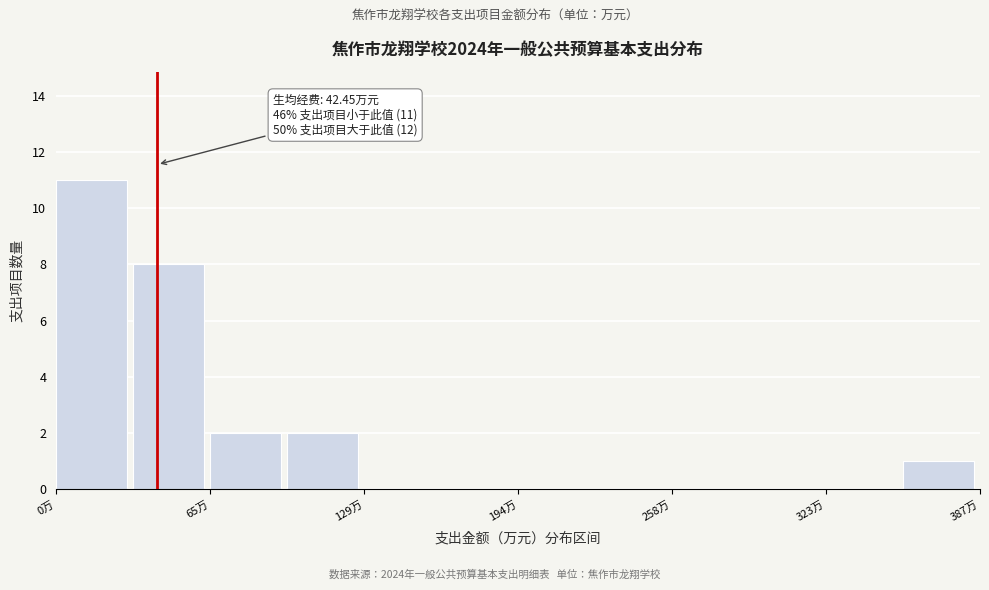

Around what value on the x-axis is the tallest bar? Give the approximate position of its centre, as read against the axis.

10